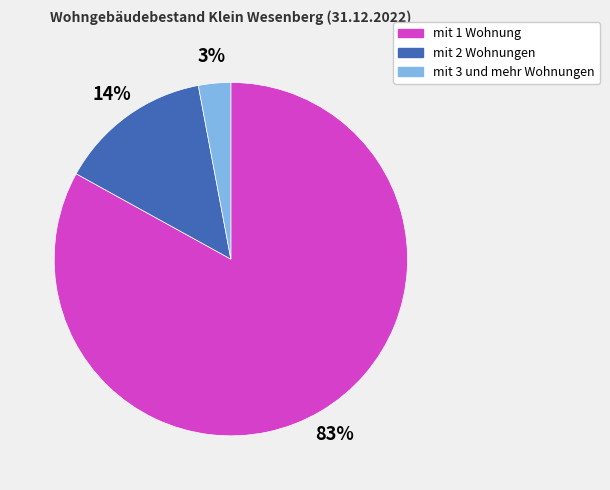

Combined, do mit 1 Wohnung and mit 3 und mehr Wohnungen account for over 50%?

Yes